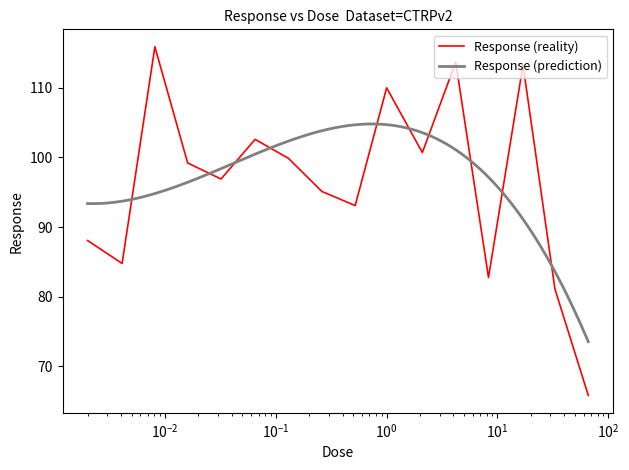

Approximately how many times larger is the value at 17.0 compared to 33.0?

1.4